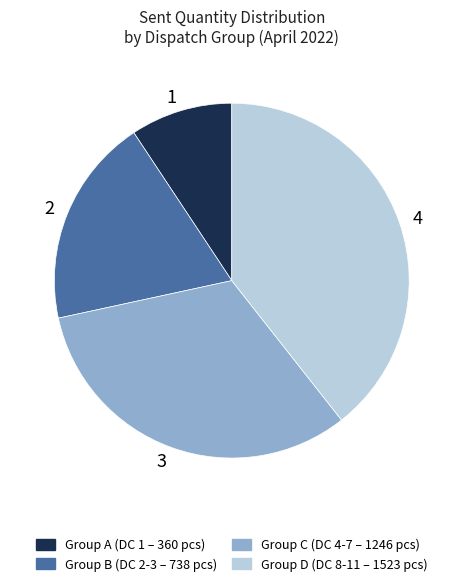

Which slice is the smallest?

1